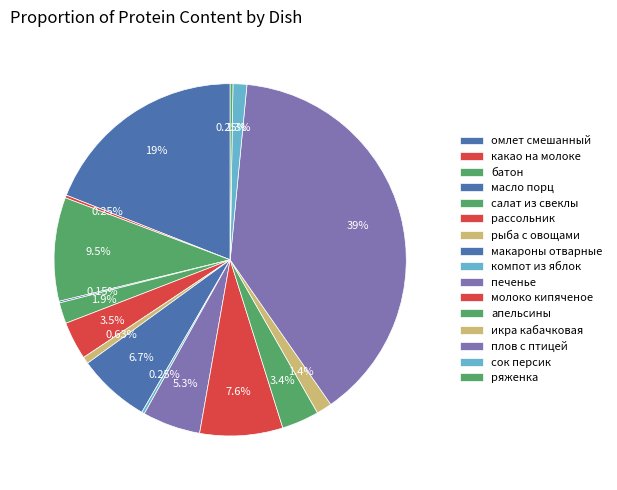

Is макароны отварные the majority of the pie?

No